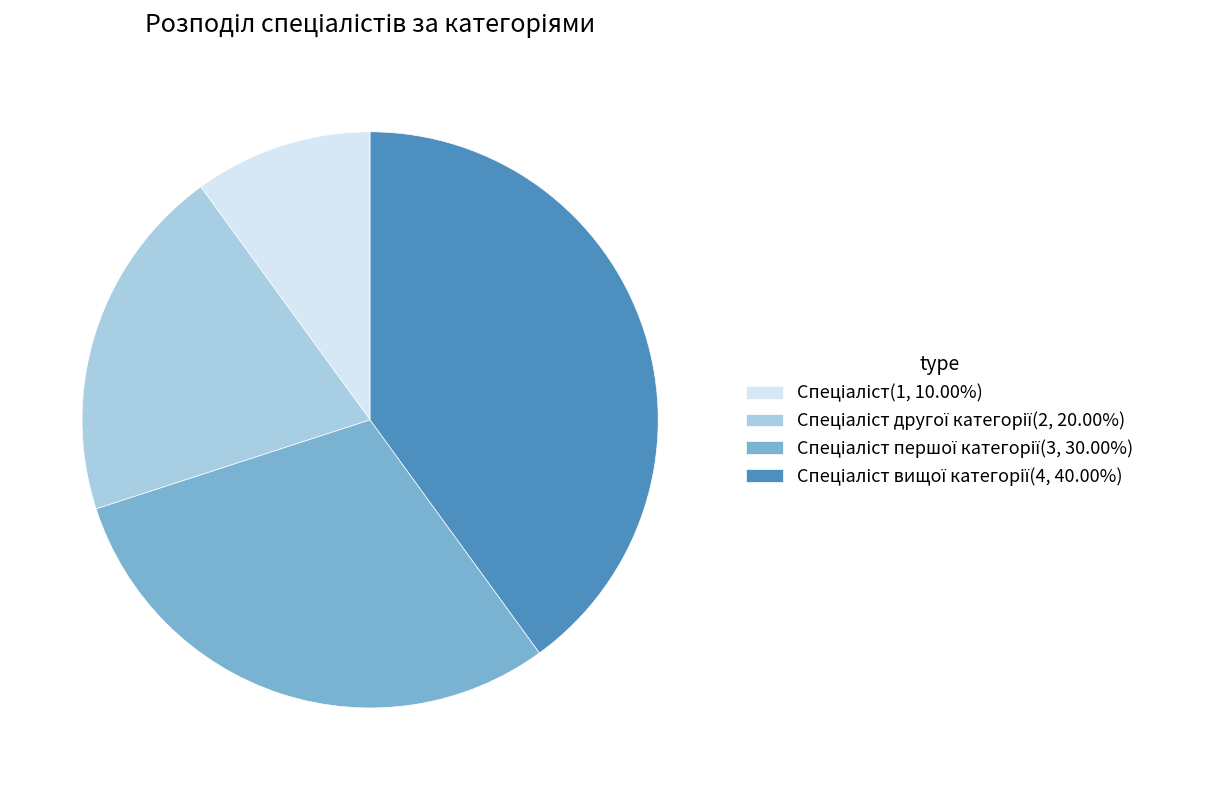

Is there a majority slice in this chart?

No